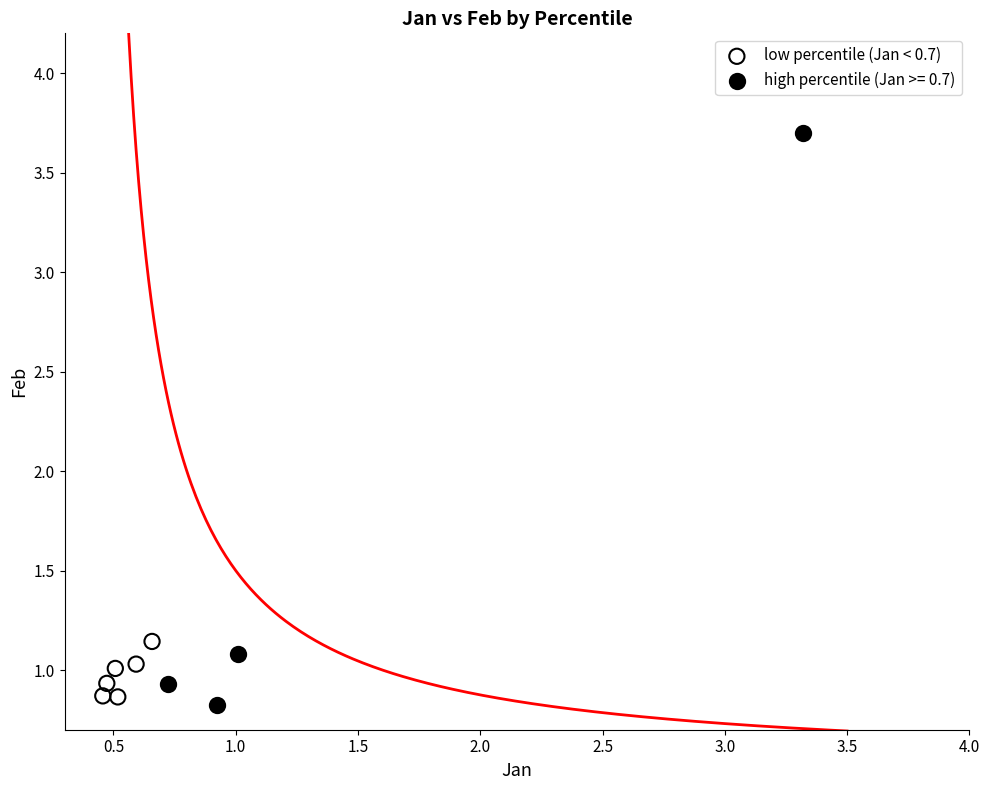

Which series reaches the maximum Y coordinate?

high percentile (Jan >= 0.7)